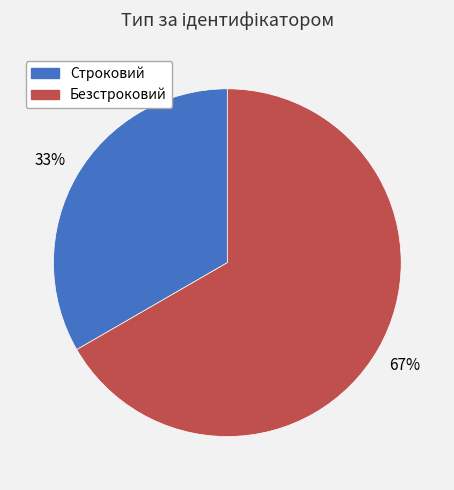

Is it true that Безстроковий is 67% of the pie?

True